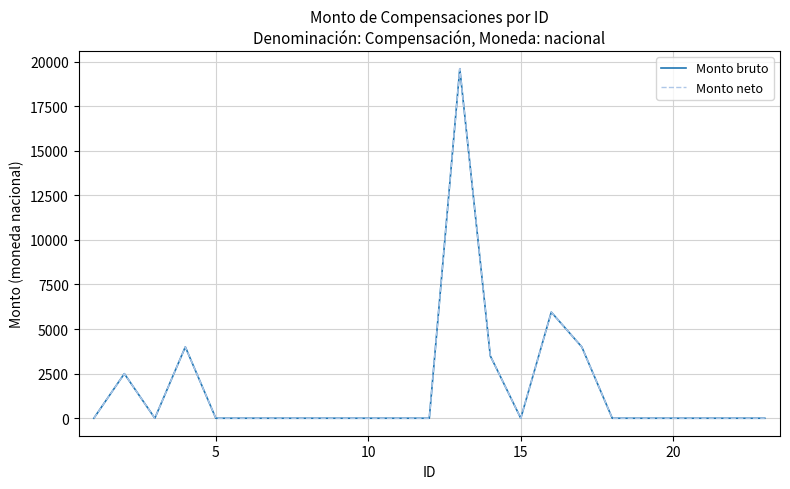

How many interior local peaks does the Monto bruto series have?

4